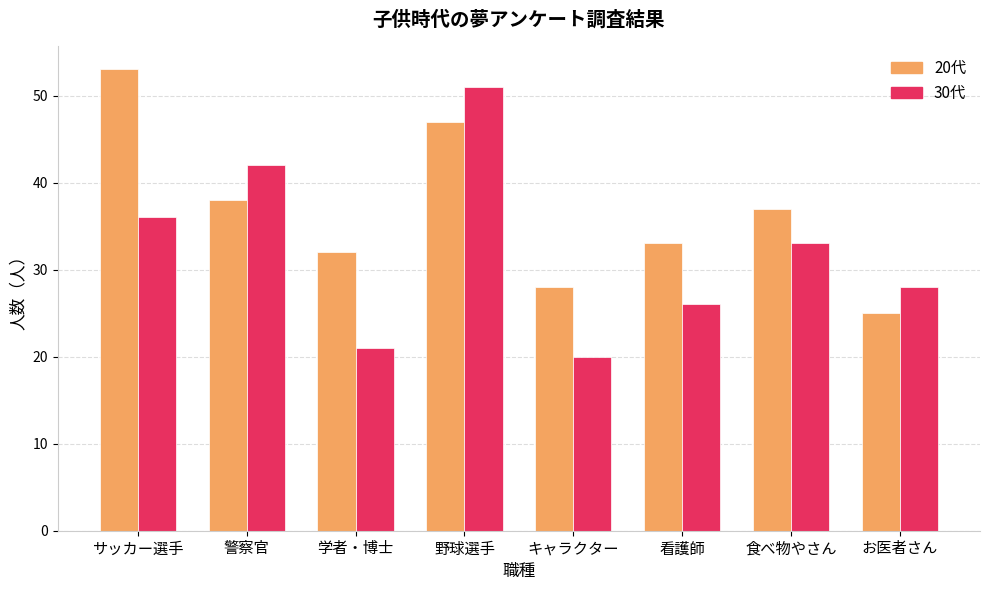

How many data points does each series have?

8